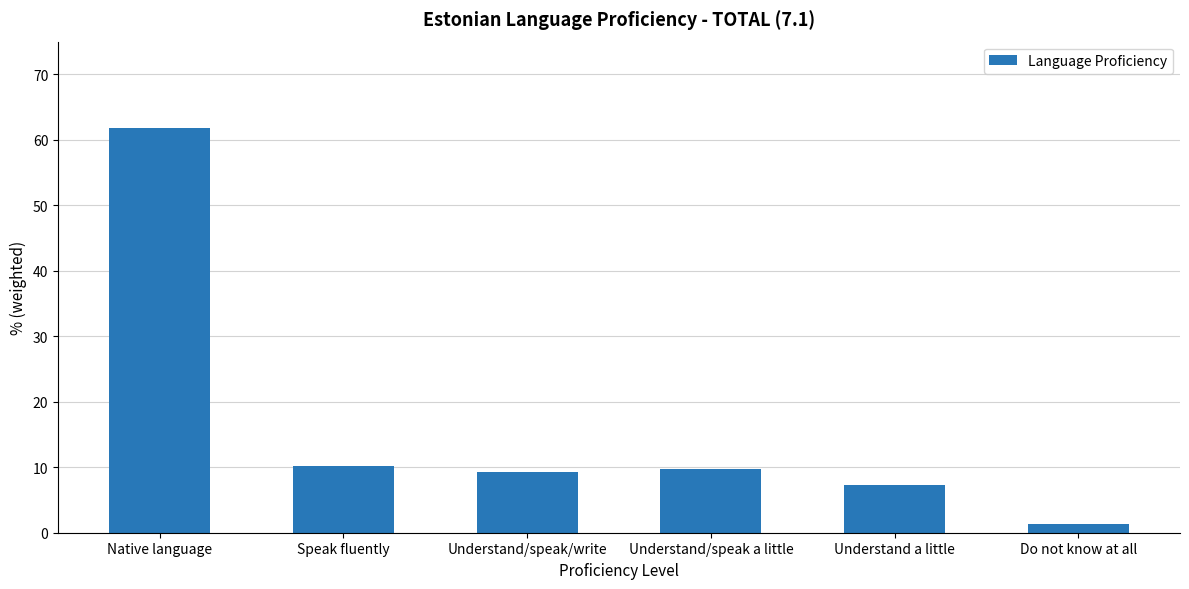

What is the difference between the maximum and minimum values?

60.5